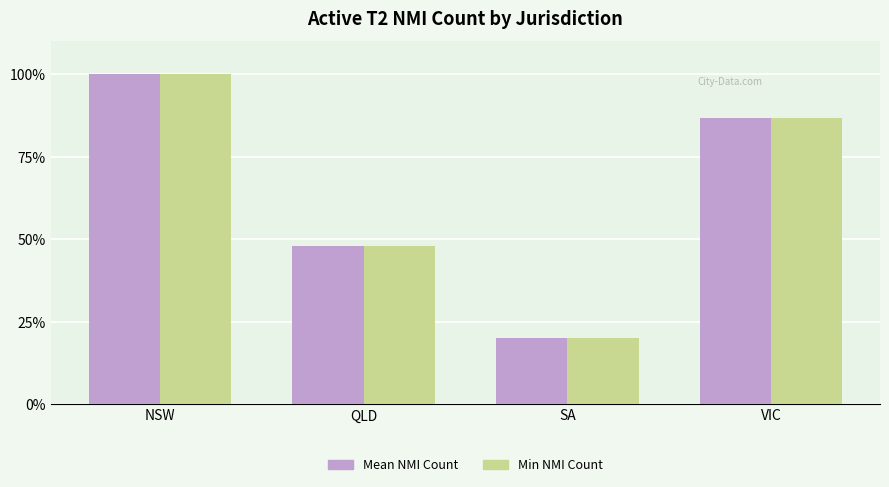

What is the difference between the maximum and minimum values in the Min NMI Count series?

79.7